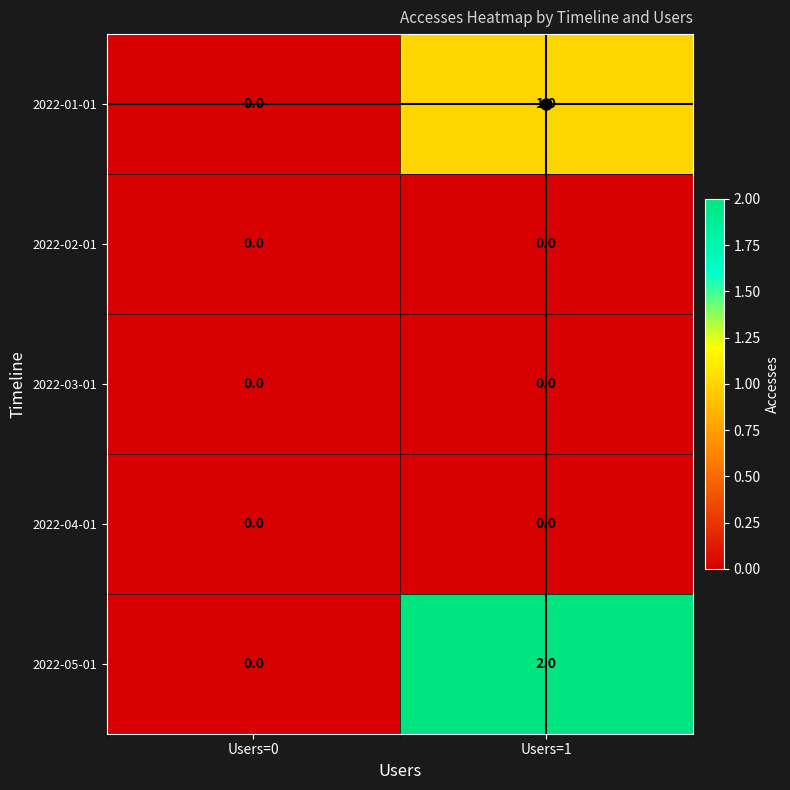

Which series has the largest total across all categories?

2022-05-01